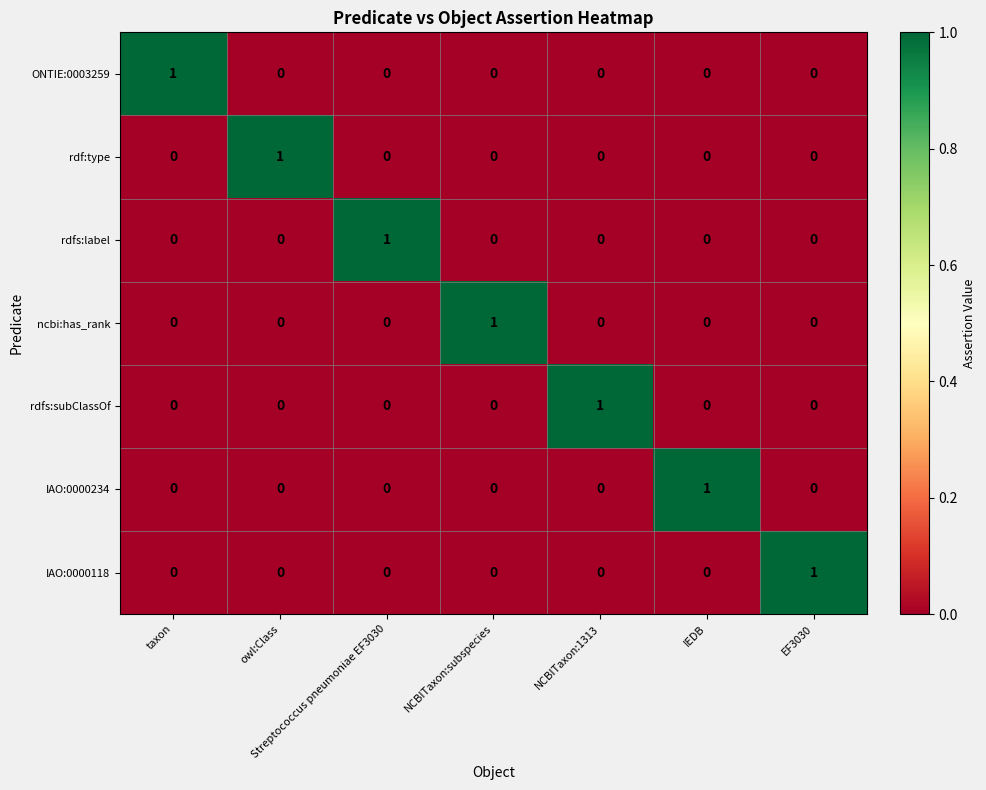

How many positive values does the ncbi:has_rank series have?

1